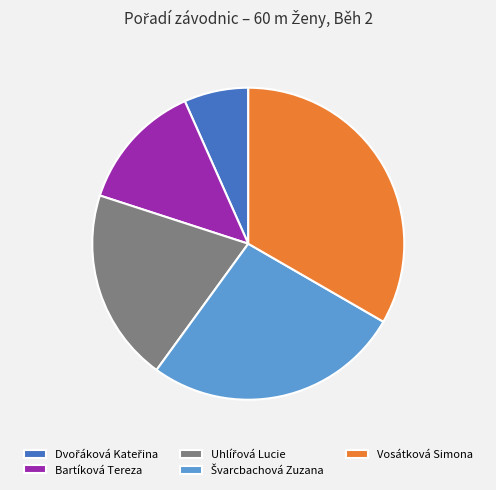

How many segments does this pie chart have?

5